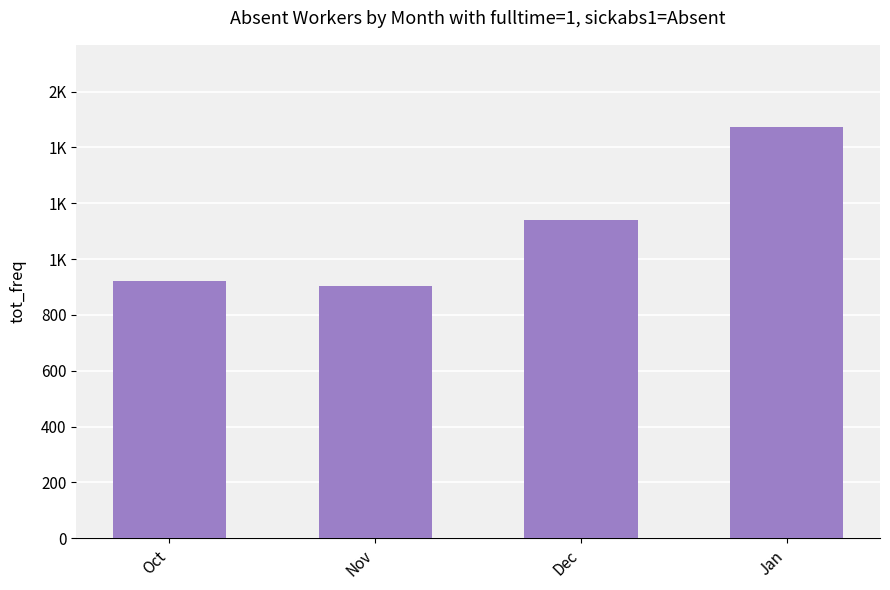

What is the sum of the values at Nov and Dec?

2044